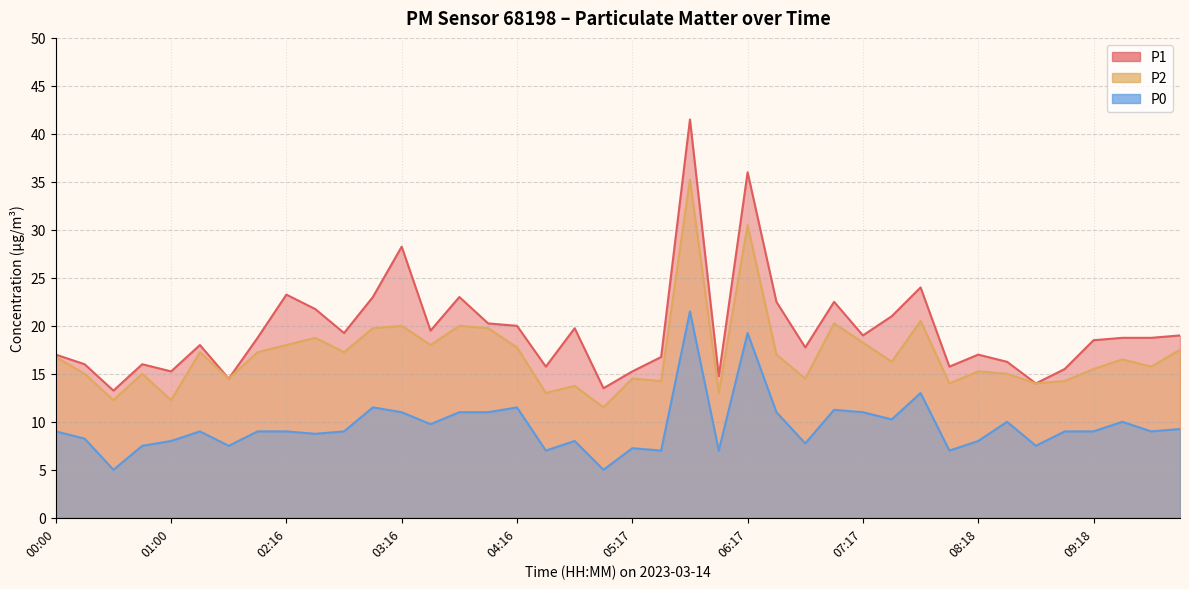

How many lines are shown in the chart?

3